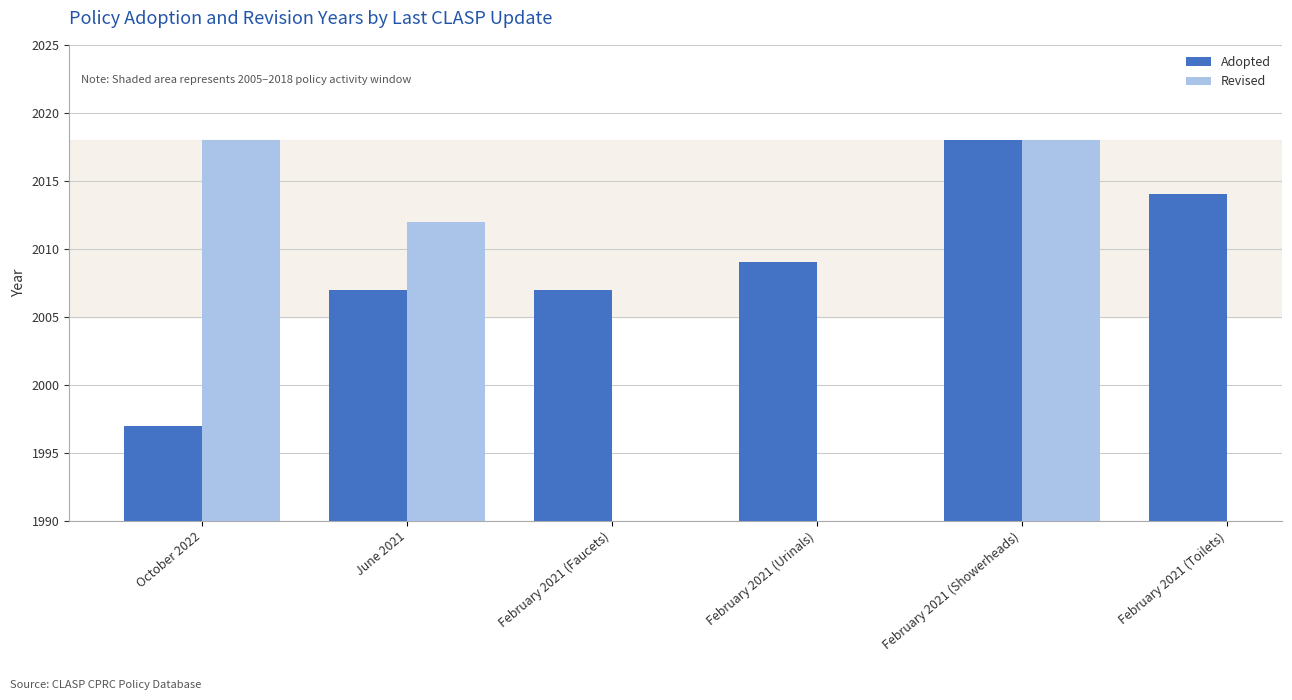

Reading right to left, transcribe all the data shown in this chart.

2014	2018	2009	2007	2007	1997